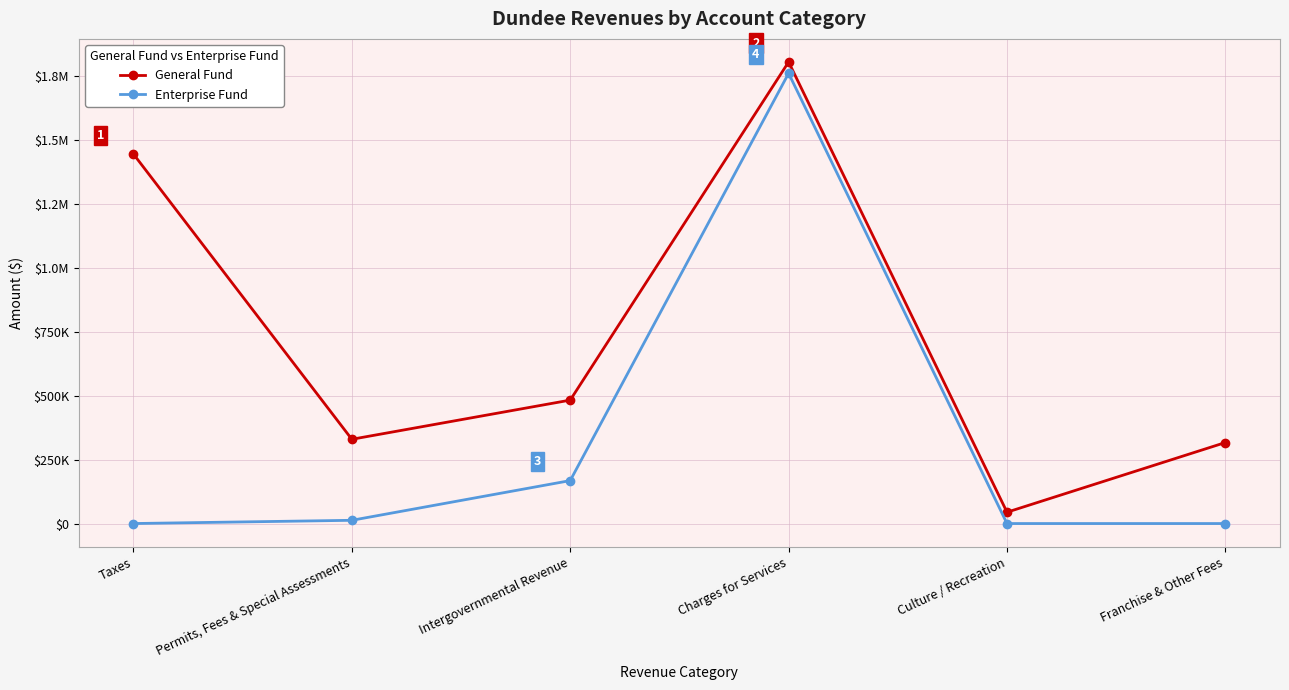

What is the label of the 2nd point from the right?

Culture / Recreation